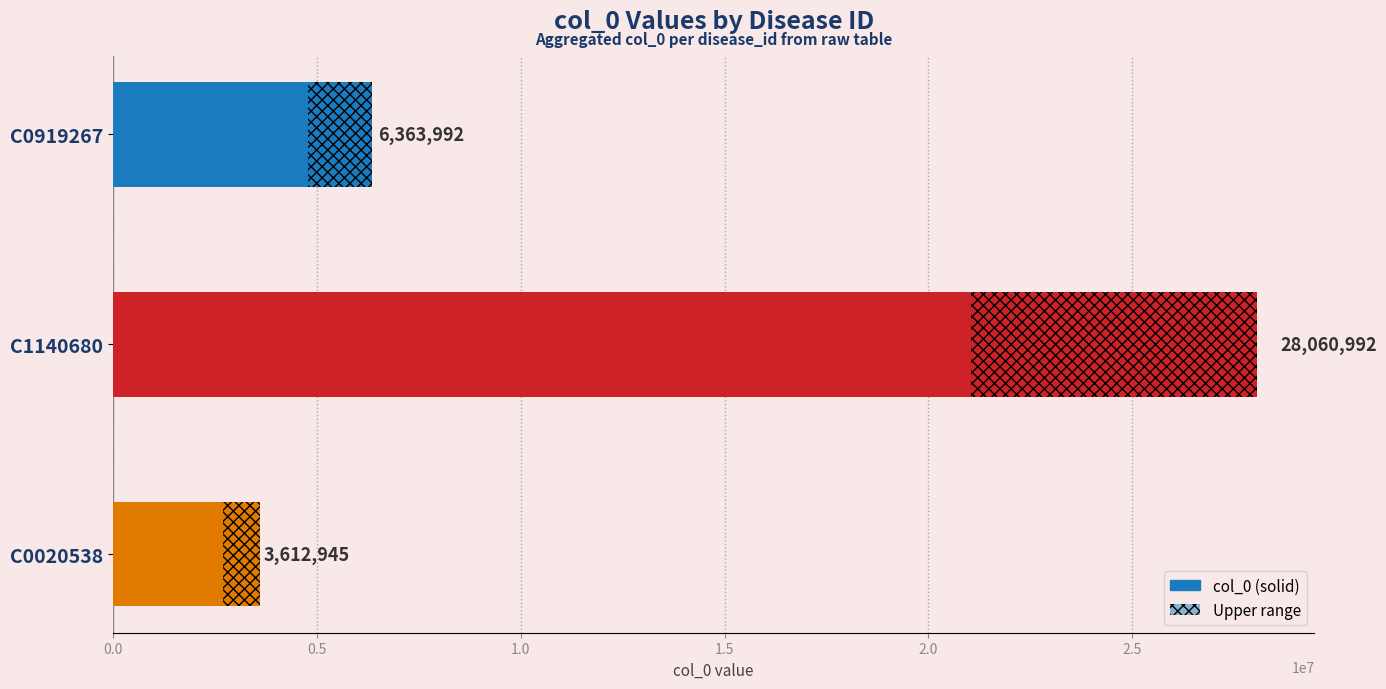

What is the sum of all values?

38037929